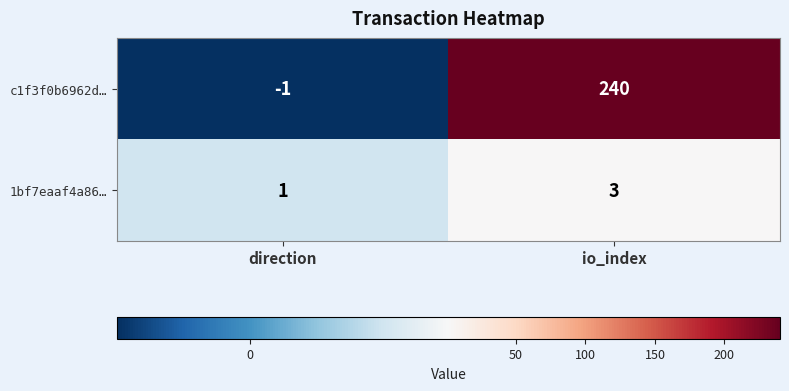

What is the total value across all series at io_index?

243